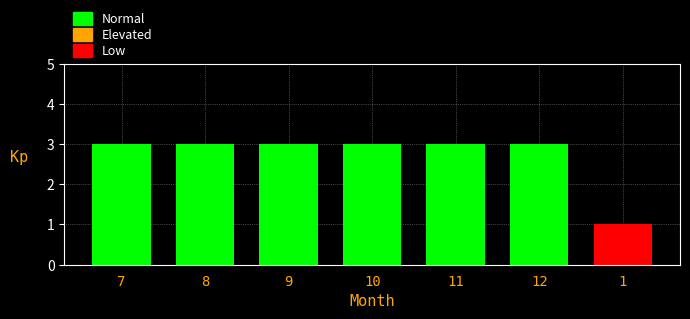

Reading left to right, transcribe all the data shown in this chart.

3	3	3	3	3	3	1